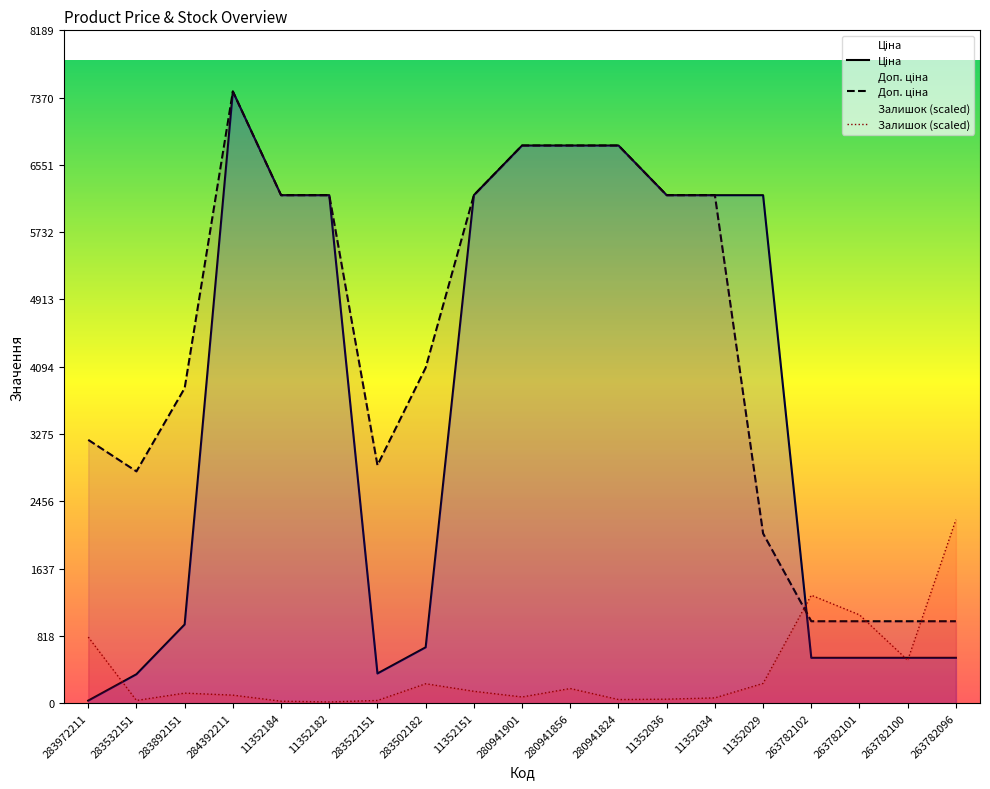

The Ціна series shows 51.0 at 283972211. True or false?

False